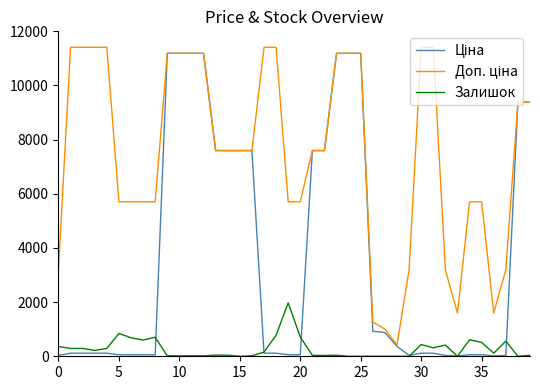

Does the chart have visible grid lines?

No